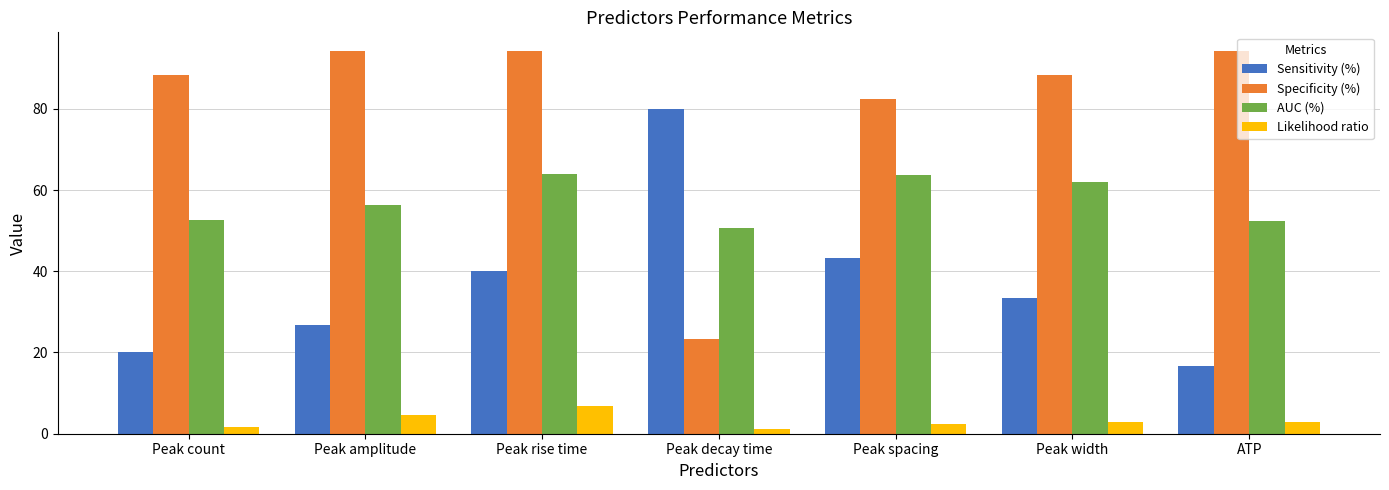

What is the lowest value of the Sensitivity (%) series?

16.7